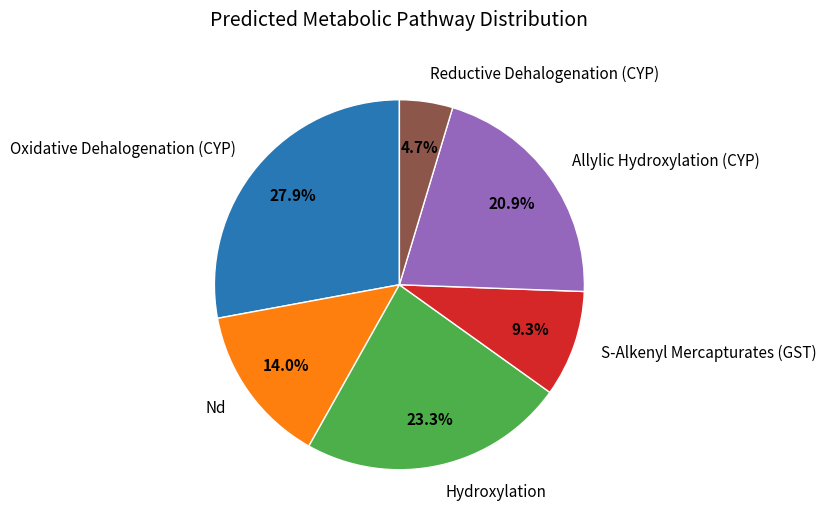

The Hydroxylation slice represents 23% of the pie. True or false?

True